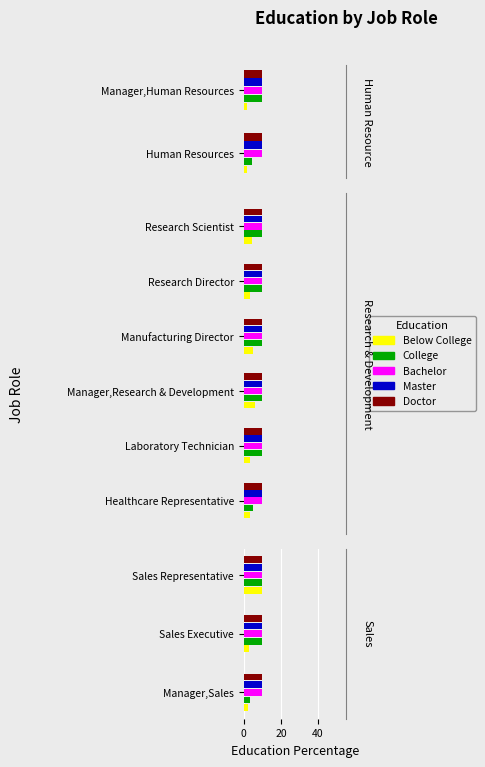

True or false: Below College has a value of 4.4 at 20.

False